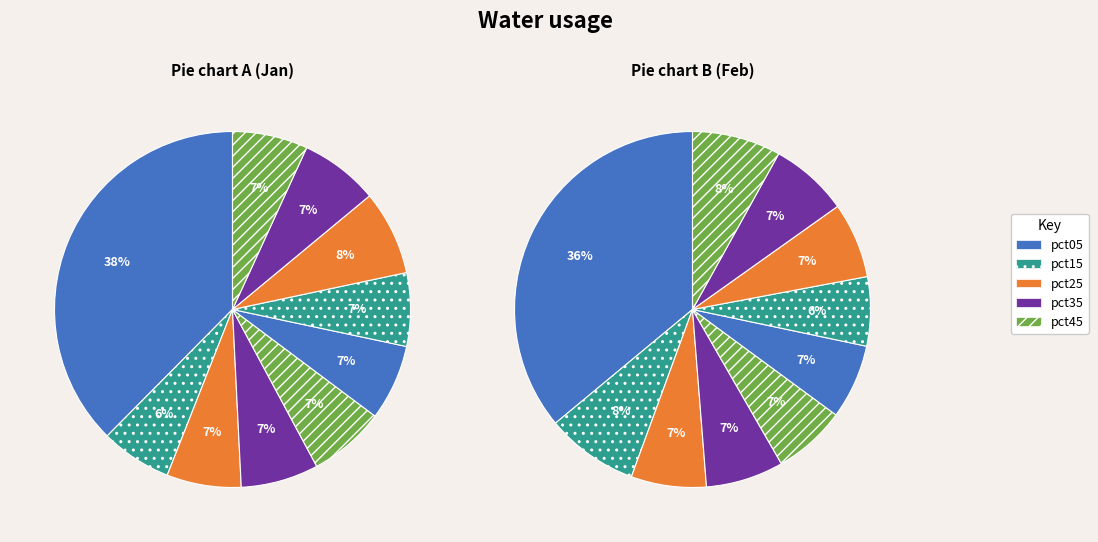

How many slices are in this pie chart?

10